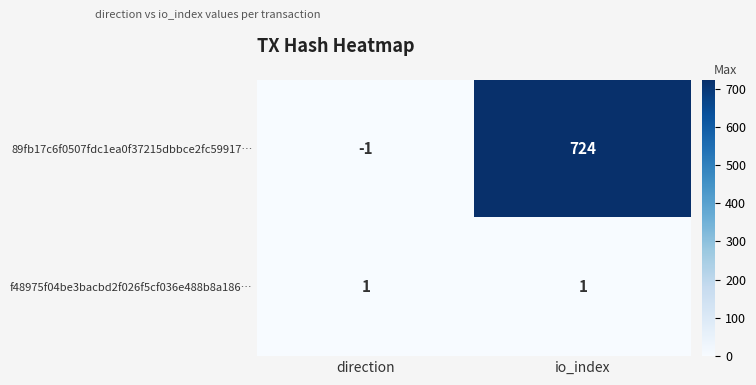

The value of 89fb17c6f0507fdc1ea0f37215dbbce2fc59917… at io_index is 724. True or false?

True